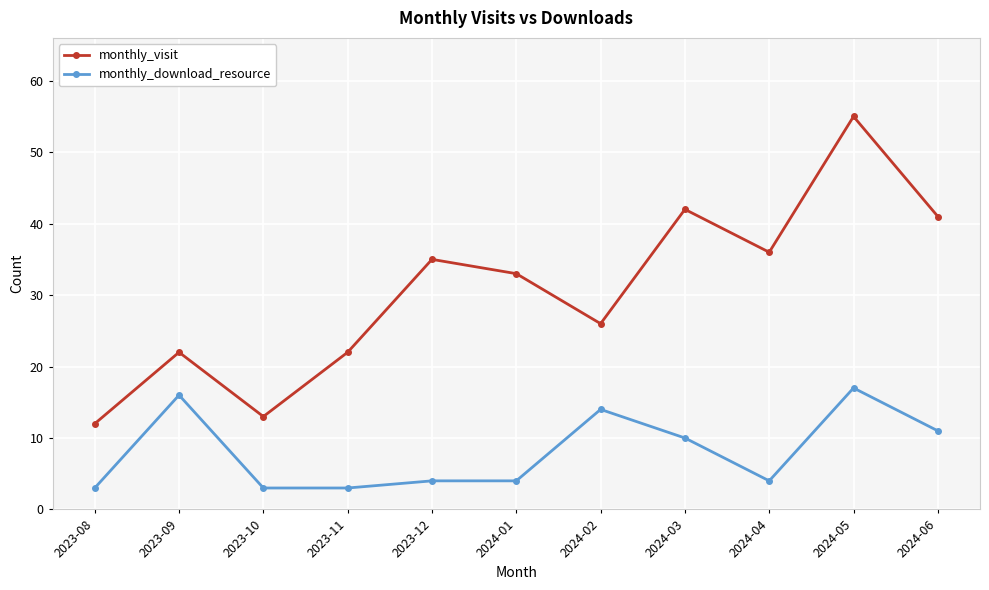

True or false: monthly_visit and monthly_download_resource cross at least once.

False